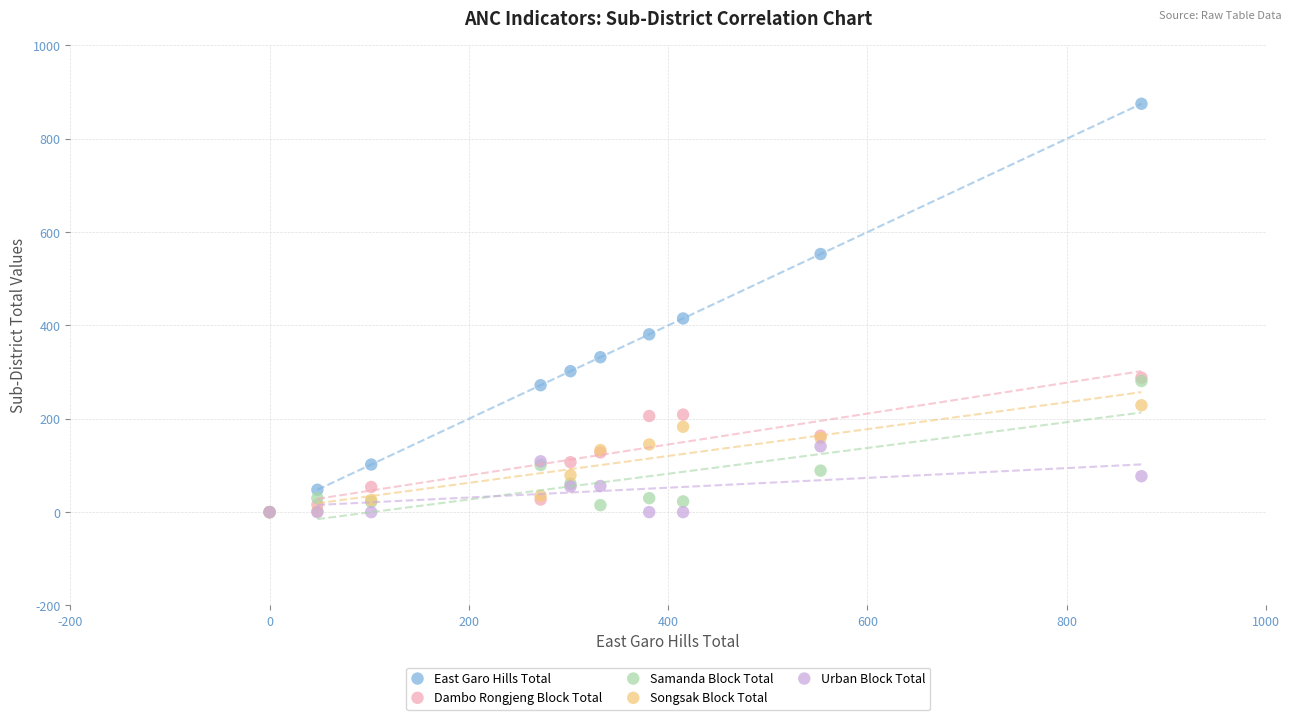

Across all series, what Y value is closest to 437?

415